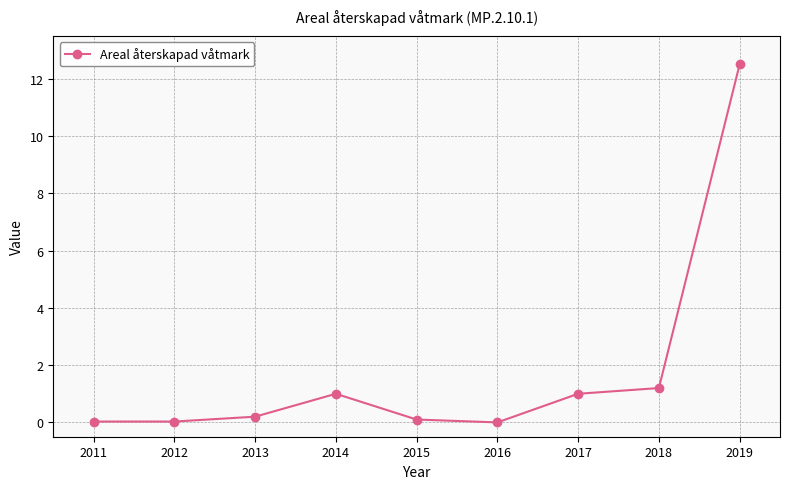

True or false: the data shows 0.1 at 2015.

True